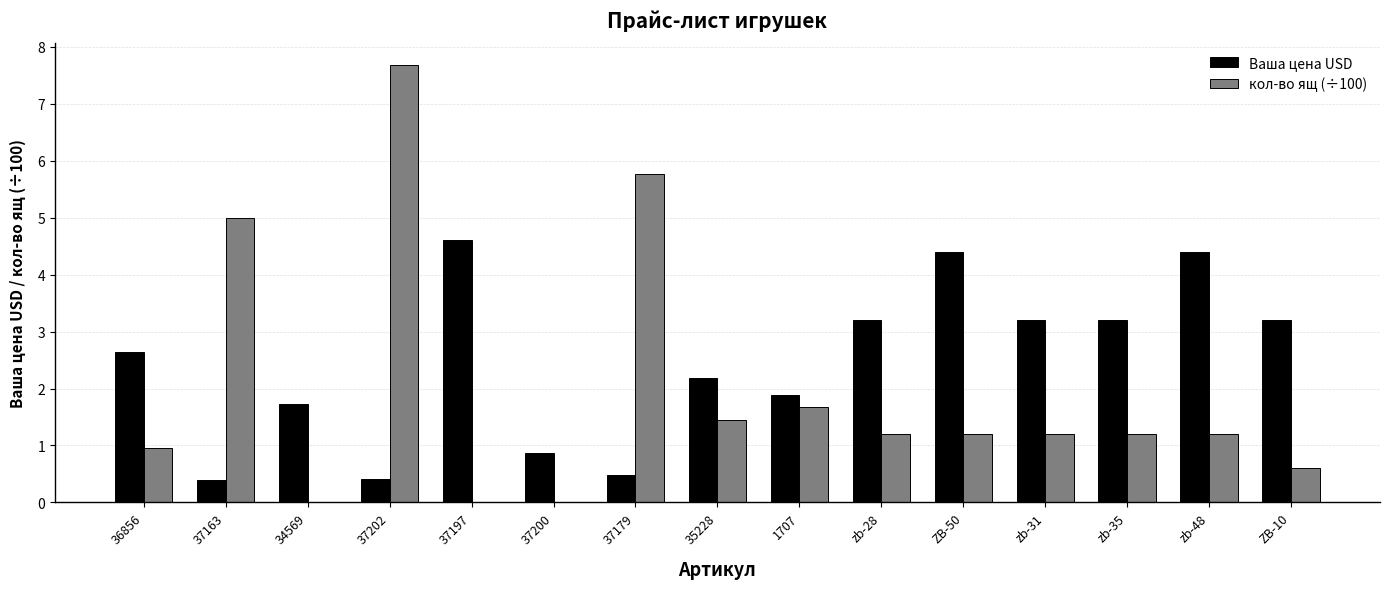

Which category has the highest value across all series?

37202